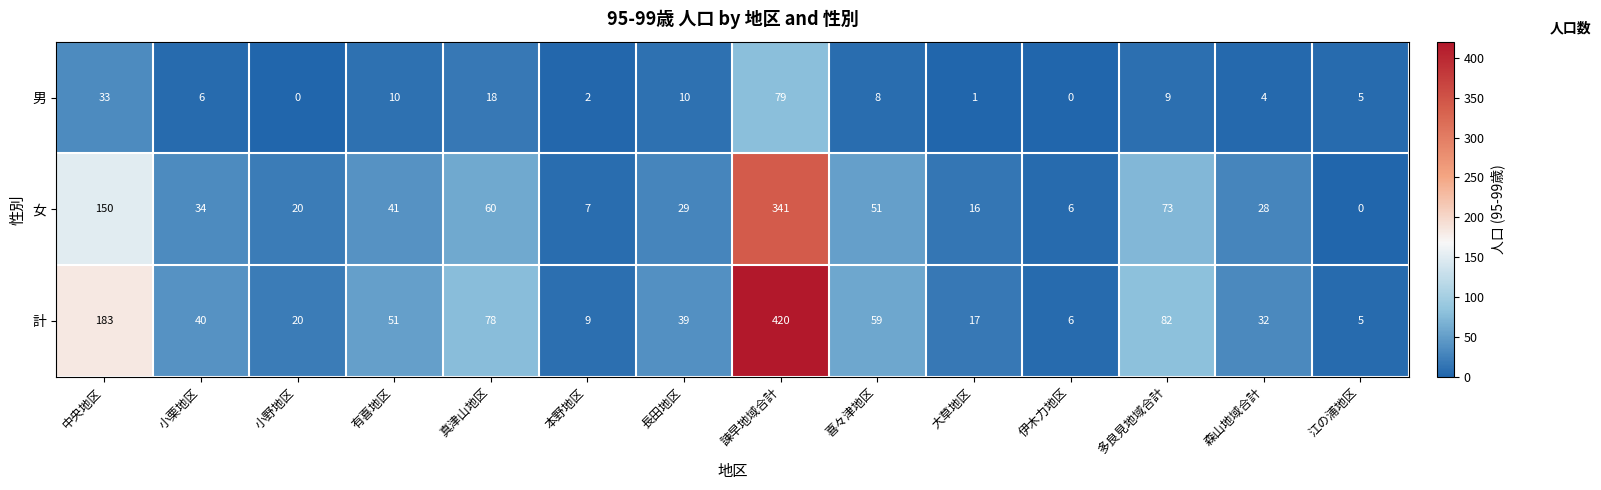

The 女 series shows 41 at 有喜地区. True or false?

True